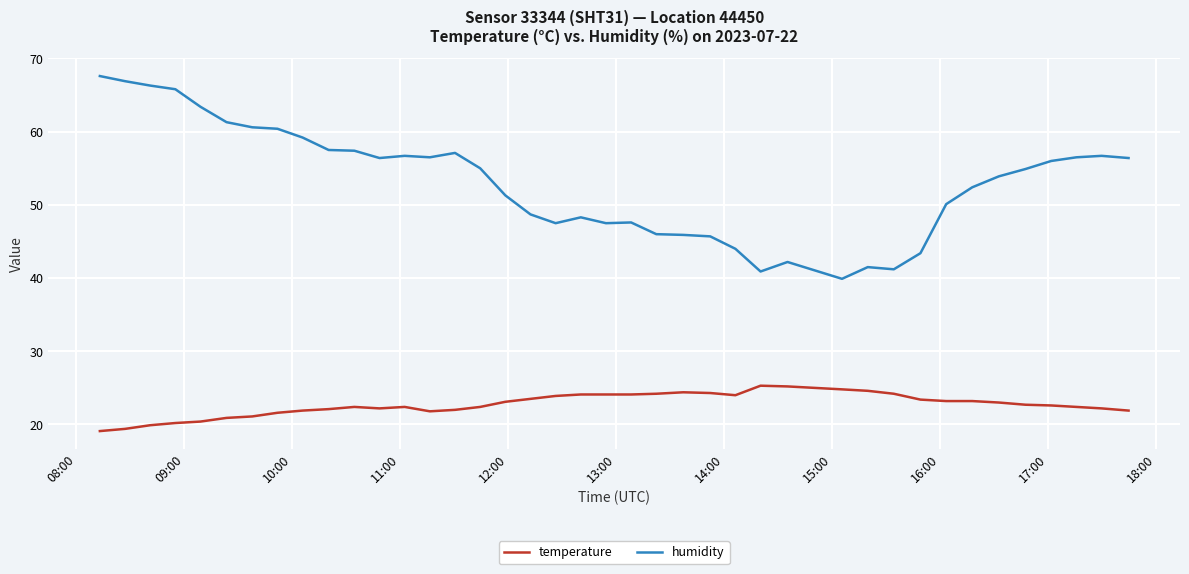

Which series has the largest range (max minus min)?

humidity